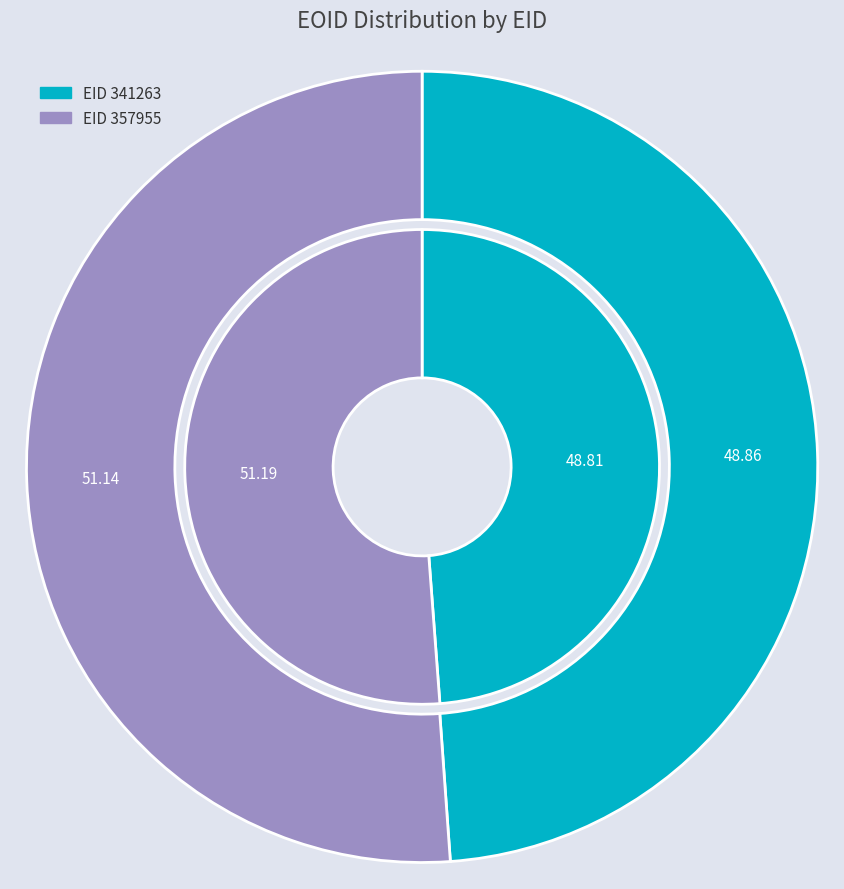

What is the smallest slice in the pie chart?

341263